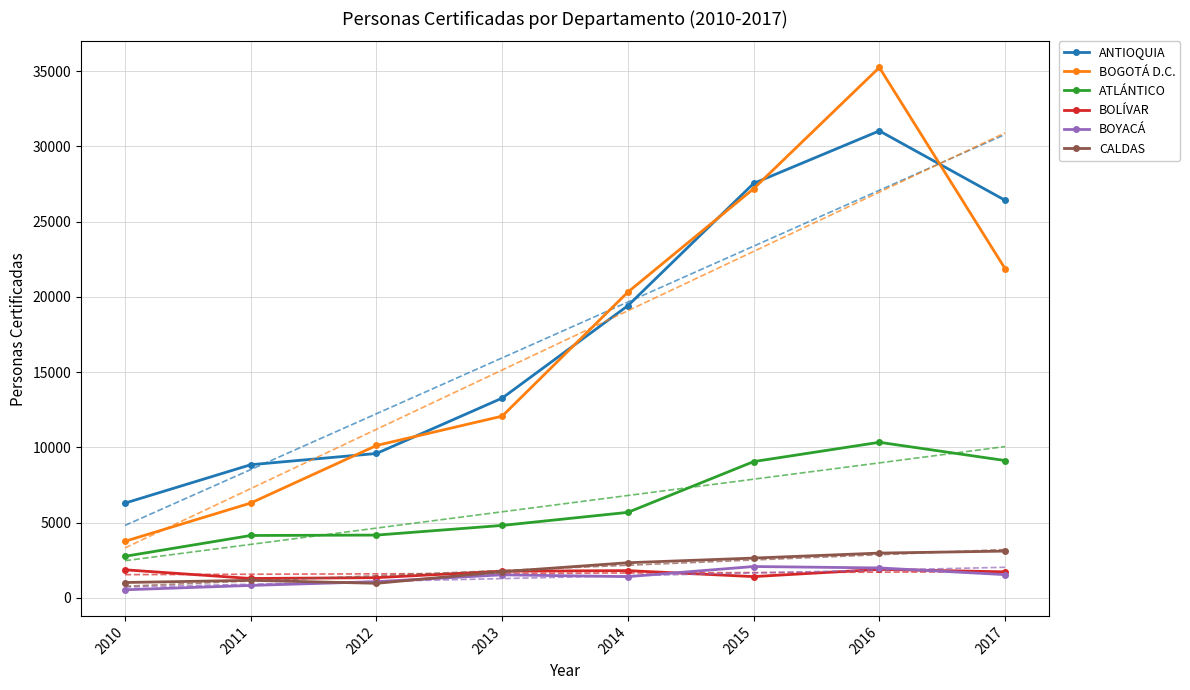

What is the difference between the maximum and second lowest values in the BOGOTÁ D.C. series?

28940